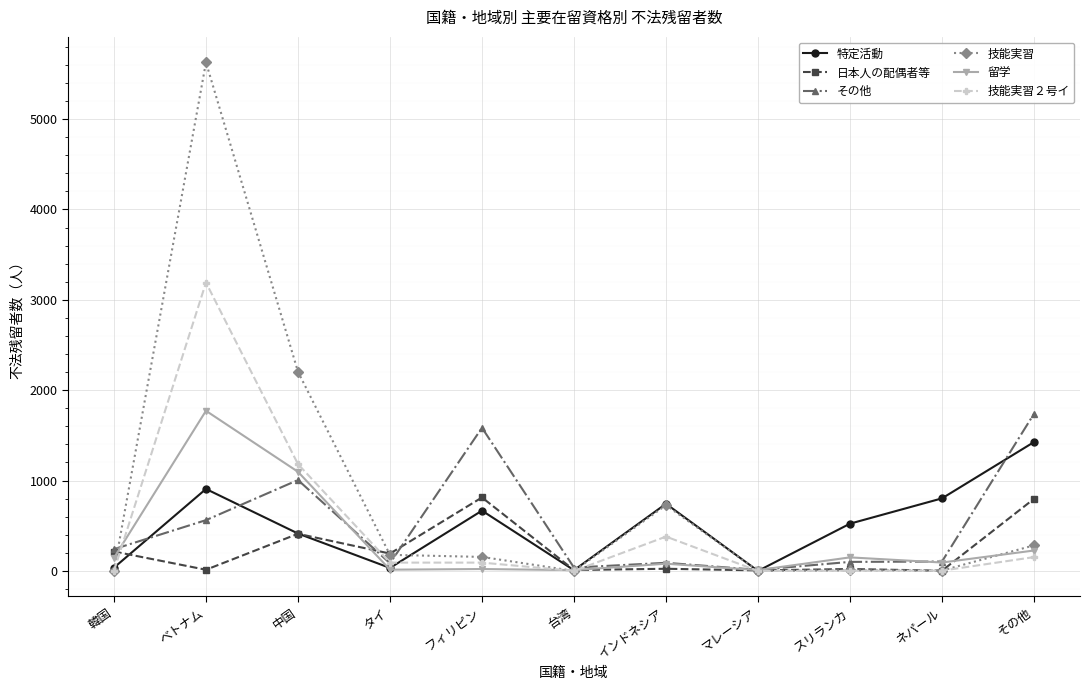

What is the difference between the second highest and second lowest values in the 特定活動 series?

899